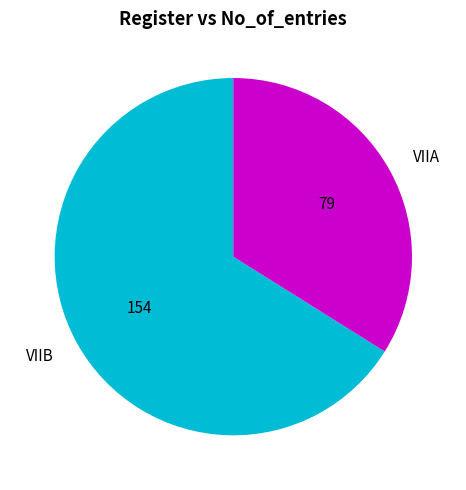

Which slice represents more than half of the pie?

VIIB